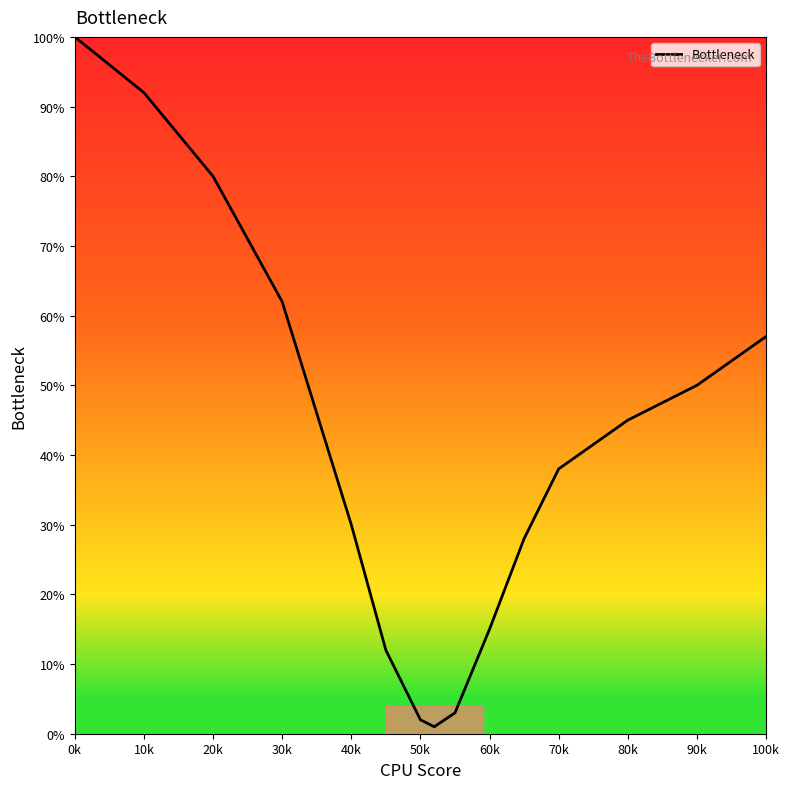

Is this an area chart (filled region under the line)?

No